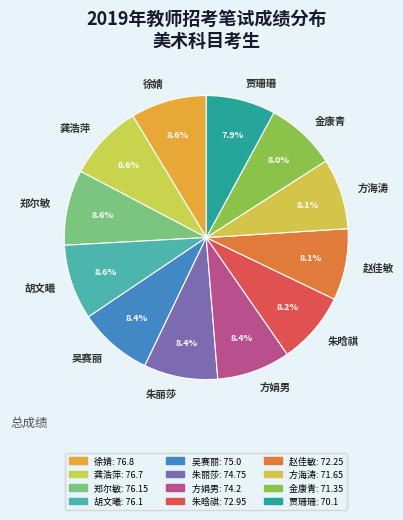

What percentage is NOT represented by 赵佳敏?

91.9%